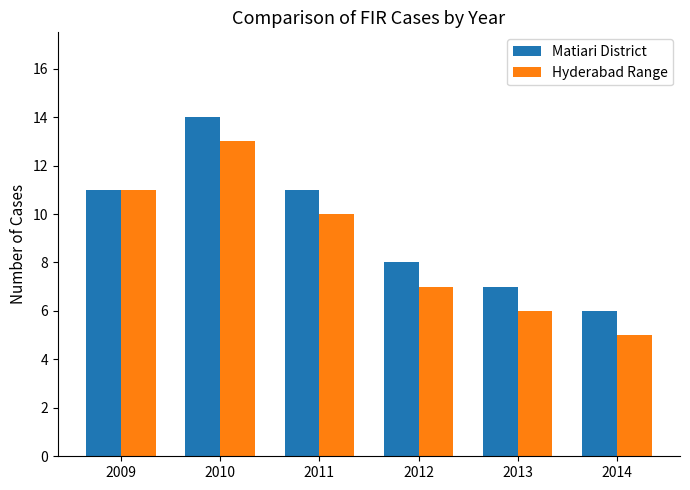

Reading right to left, transcribe all the data shown in this chart.

Matiari District: 2014=6	2013=7	2012=8	2011=11	2010=14	2009=11
Hyderabad Range: 2014=5	2013=6	2012=7	2011=10	2010=13	2009=11